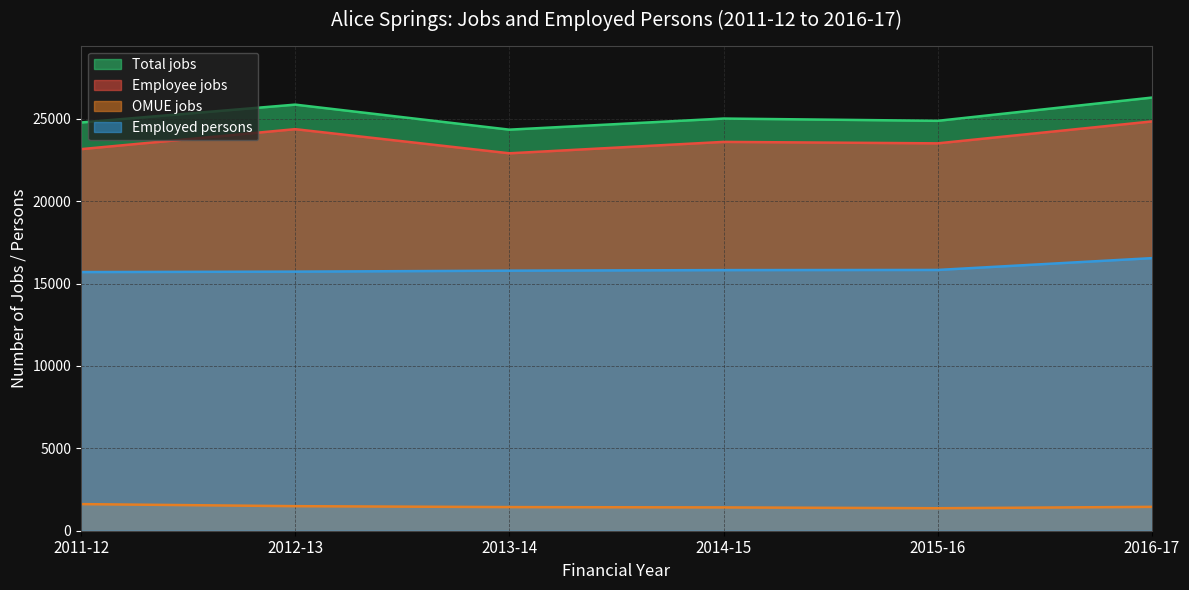

At which label is Total jobs closest to 25316?

2014-15